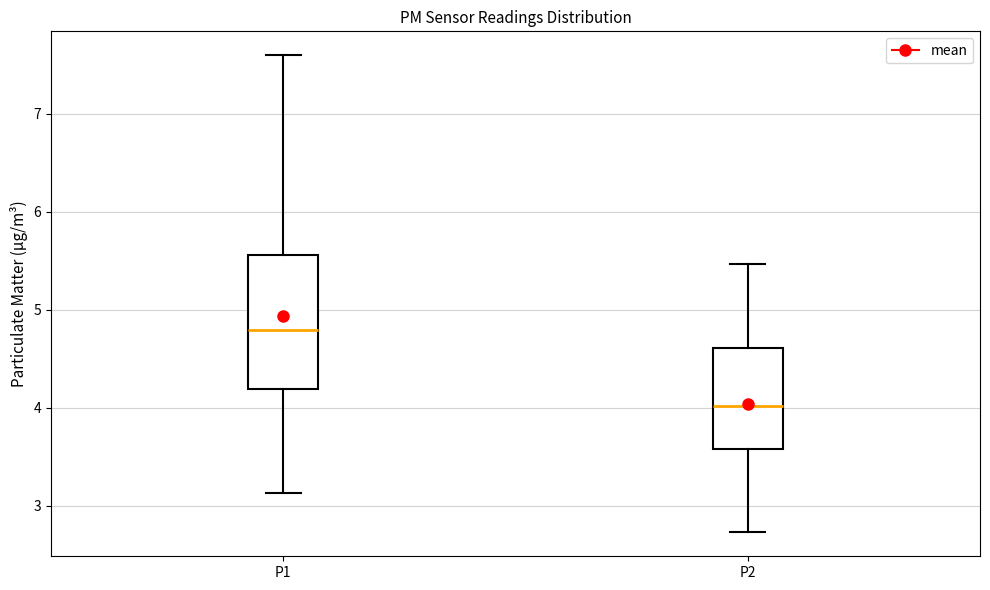

Which box is the tallest, from its lower edge to its upper edge?

P1